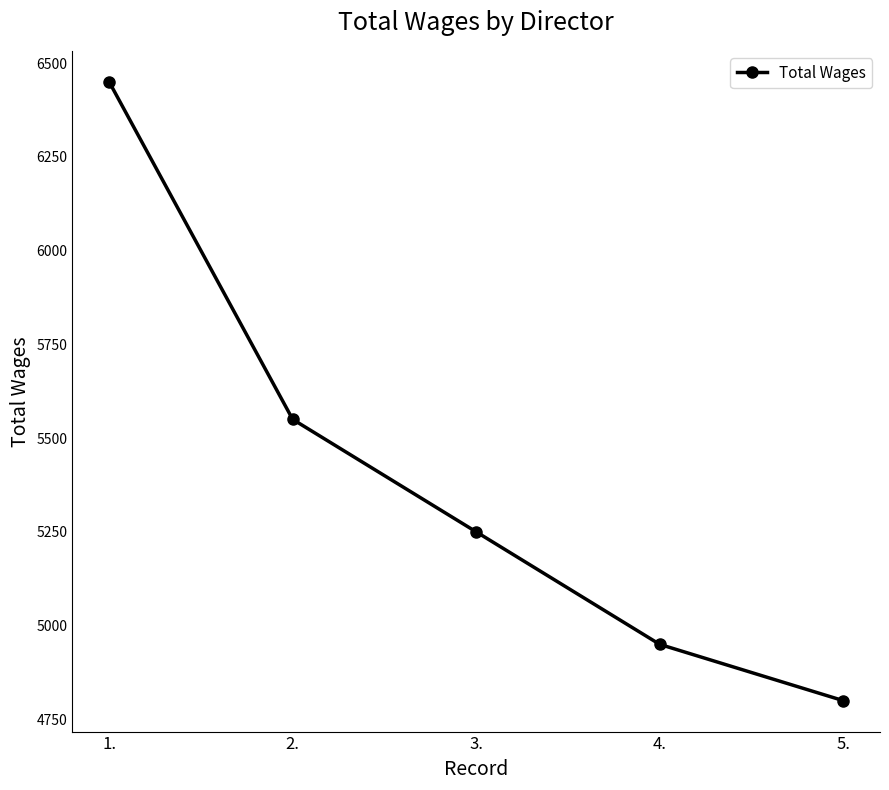

What is the label of the 3rd point from the right?

3.